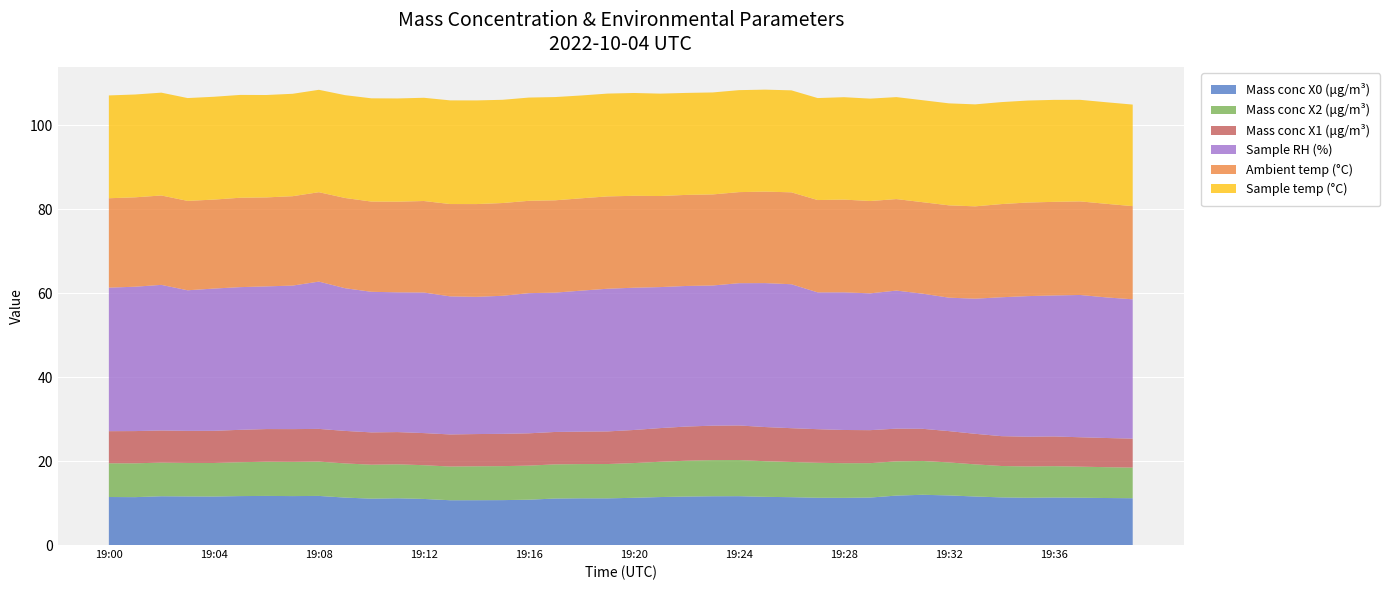

Reading left to right, list all the values displayed in this chart.

Mass conc X0 (μg/m³): 19:00=11.4	19:01=11.4	19:02=11.6	19:03=11.6	19:04=11.6	19:05=11.7	19:06=11.7	19:07=11.7	19:08=11.7	19:09=11.3	19:10=11.1	19:11=11.1	19:12=11.0	19:13=10.7	19:14=10.7	19:15=10.7	19:16=10.8	19:17=11.1	19:18=11.1	19:19=11.1	19:20=11.2	19:21=11.4	19:22=11.6	19:23=11.6	19:24=11.6	19:25=11.5	19:26=11.4	19:27=11.3	19:28=11.2	19:29=11.3	19:30=11.8	19:31=12.0	19:32=11.8	19:33=11.6	19:34=11.3	19:35=11.3	19:36=11.3	19:37=11.3	19:38=11.2	19:39=11.2
Mass conc X2 (μg/m³): 19:00=8.0	19:01=8.1	19:02=8.0	19:03=8.0	19:04=8.0	19:05=8.1	19:06=8.2	19:07=8.2	19:08=8.2	19:09=8.1	19:10=8.1	19:11=8.1	19:12=8.0	19:13=8.0	19:14=8.1	19:15=8.1	19:16=8.1	19:17=8.1	19:18=8.2	19:19=8.2	19:20=8.3	19:21=8.4	19:22=8.5	19:23=8.6	19:24=8.6	19:25=8.5	19:26=8.4	19:27=8.3	19:28=8.3	19:29=8.2	19:30=8.2	19:31=8.1	19:32=7.9	19:33=7.7	19:34=7.5	19:35=7.5	19:36=7.5	19:37=7.4	19:38=7.3	19:39=7.3
Mass conc X1 (μg/m³): 19:00=7.7	19:01=7.7	19:02=7.7	19:03=7.6	19:04=7.7	19:05=7.7	19:06=7.8	19:07=7.8	19:08=7.8	19:09=7.8	19:10=7.7	19:11=7.7	19:12=7.7	19:13=7.7	19:14=7.7	19:15=7.7	19:16=7.7	19:17=7.7	19:18=7.7	19:19=7.8	19:20=7.9	19:21=8.0	19:22=8.1	19:23=8.2	19:24=8.2	19:25=8.1	19:26=8.1	19:27=8.0	19:28=7.9	19:29=7.9	19:30=7.8	19:31=7.7	19:32=7.5	19:33=7.3	19:34=7.1	19:35=7.1	19:36=7.1	19:37=7.0	19:38=7.0	19:39=6.9
Sample RH (%): 19:00=34.2	19:01=34.4	19:02=34.7	19:03=33.5	19:04=33.9	19:05=34.0	19:06=34.0	19:07=34.2	19:08=35.1	19:09=34.0	19:10=33.5	19:11=33.3	19:12=33.5	19:13=32.9	19:14=32.7	19:15=32.9	19:16=33.4	19:17=33.2	19:18=33.6	19:19=34.0	19:20=33.9	19:21=33.6	19:22=33.5	19:23=33.4	19:24=33.9	19:25=34.3	19:26=34.3	19:27=32.6	19:28=32.8	19:29=32.6	19:30=32.9	19:31=32.2	19:32=31.8	19:33=32.2	19:34=33.1	19:35=33.5	19:36=33.6	19:37=33.9	19:38=33.5	19:39=33.2
Ambient temp (°C): 19:00=21.3	19:01=21.3	19:02=21.3	19:03=21.3	19:04=21.2	19:05=21.3	19:06=21.2	19:07=21.3	19:08=21.3	19:09=21.5	19:10=21.5	19:11=21.6	19:12=21.8	19:13=22.0	19:14=22.1	19:15=22.1	19:16=22.0	19:17=22.0	19:18=22.0	19:19=22.0	19:20=21.9	19:21=21.7	19:22=21.7	19:23=21.7	19:24=21.7	19:25=21.8	19:26=21.9	19:27=22.0	19:28=22.1	19:29=22.0	19:30=21.8	19:31=21.8	19:32=22.0	19:33=22.0	19:34=22.2	19:35=22.3	19:36=22.3	19:37=22.3	19:38=22.3	19:39=22.2
Sample temp (°C): 19:00=24.5	19:01=24.5	19:02=24.5	19:03=24.5	19:04=24.5	19:05=24.5	19:06=24.4	19:07=24.4	19:08=24.4	19:09=24.5	19:10=24.6	19:11=24.6	19:12=24.6	19:13=24.7	19:14=24.7	19:15=24.6	19:16=24.6	19:17=24.6	19:18=24.5	19:19=24.5	19:20=24.5	19:21=24.4	19:22=24.3	19:23=24.3	19:24=24.3	19:25=24.3	19:26=24.3	19:27=24.3	19:28=24.4	19:29=24.4	19:30=24.3	19:31=24.3	19:32=24.3	19:33=24.3	19:34=24.3	19:35=24.3	19:36=24.3	19:37=24.2	19:38=24.2	19:39=24.2